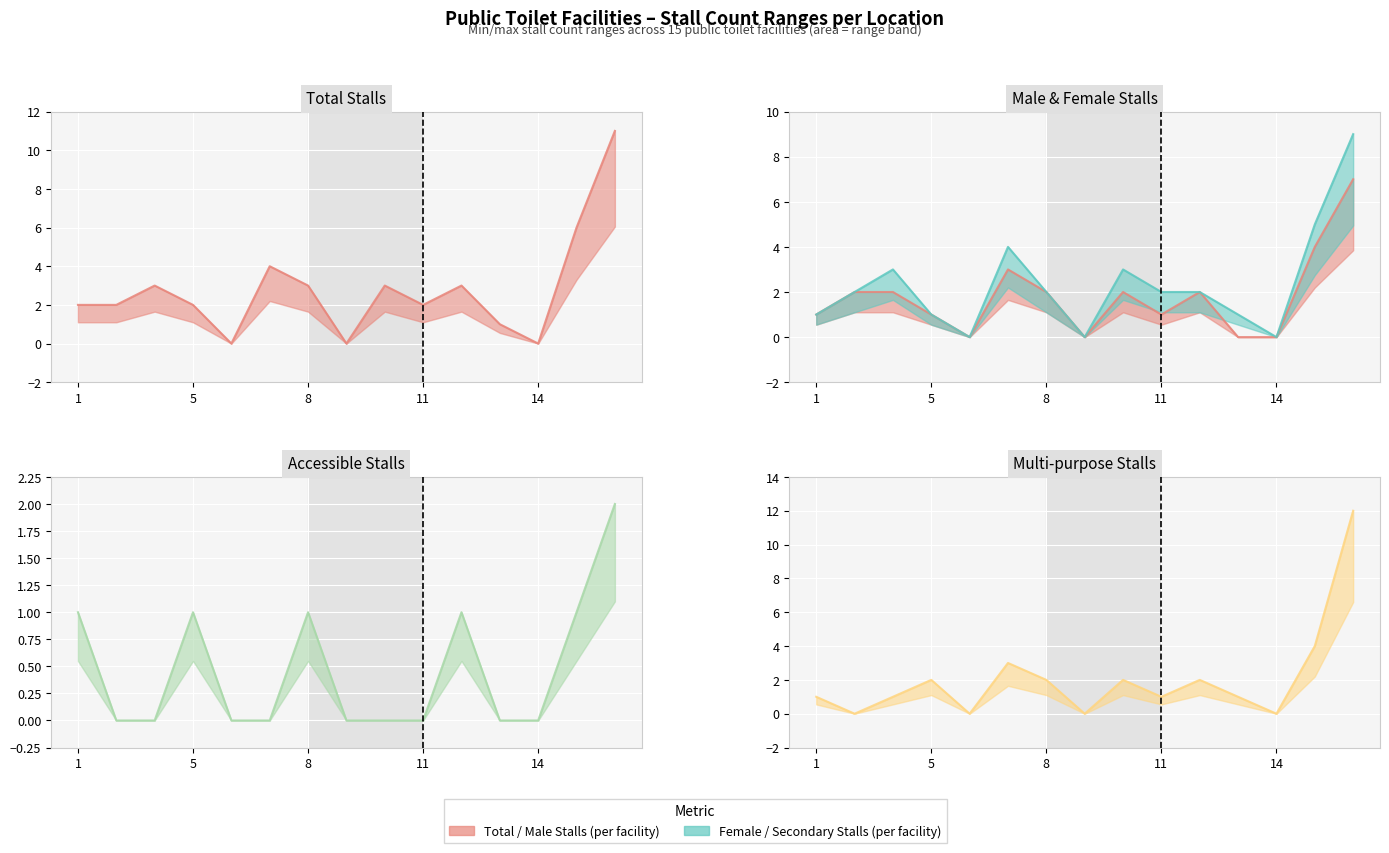

What is the difference between the second highest and second lowest values in the Male Stalls series?

4